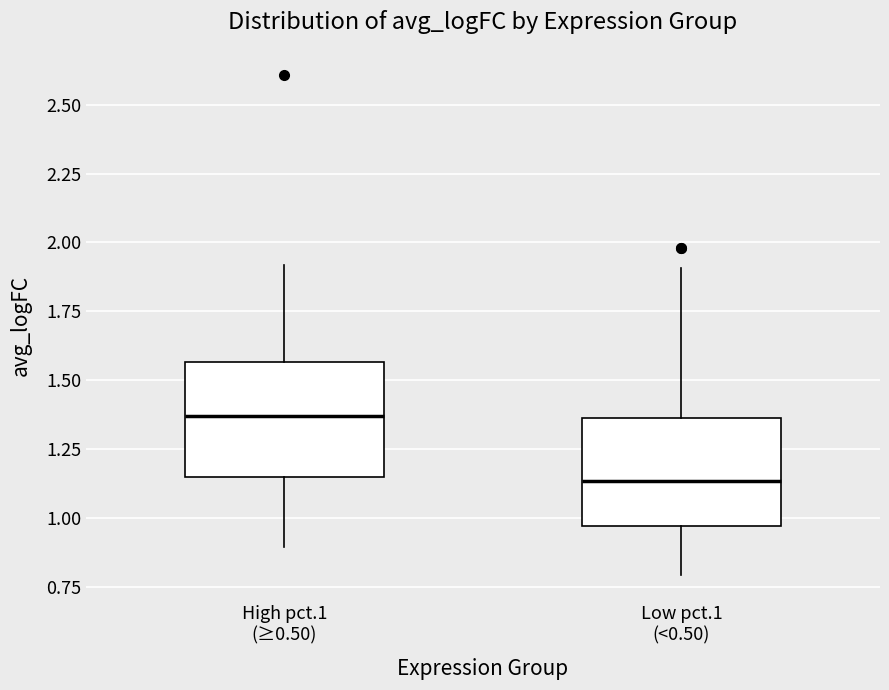

Which box has the lowest median line?

Low pct.1 (<0.50)